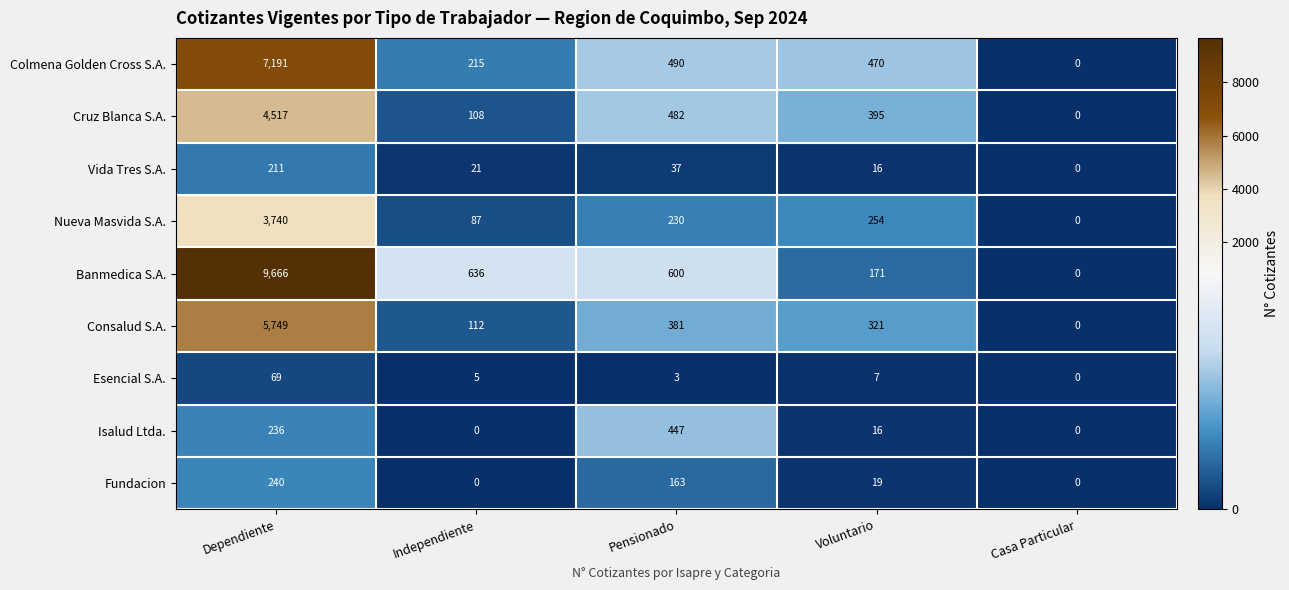

At how many categories does at least one series exceed 1446?

1